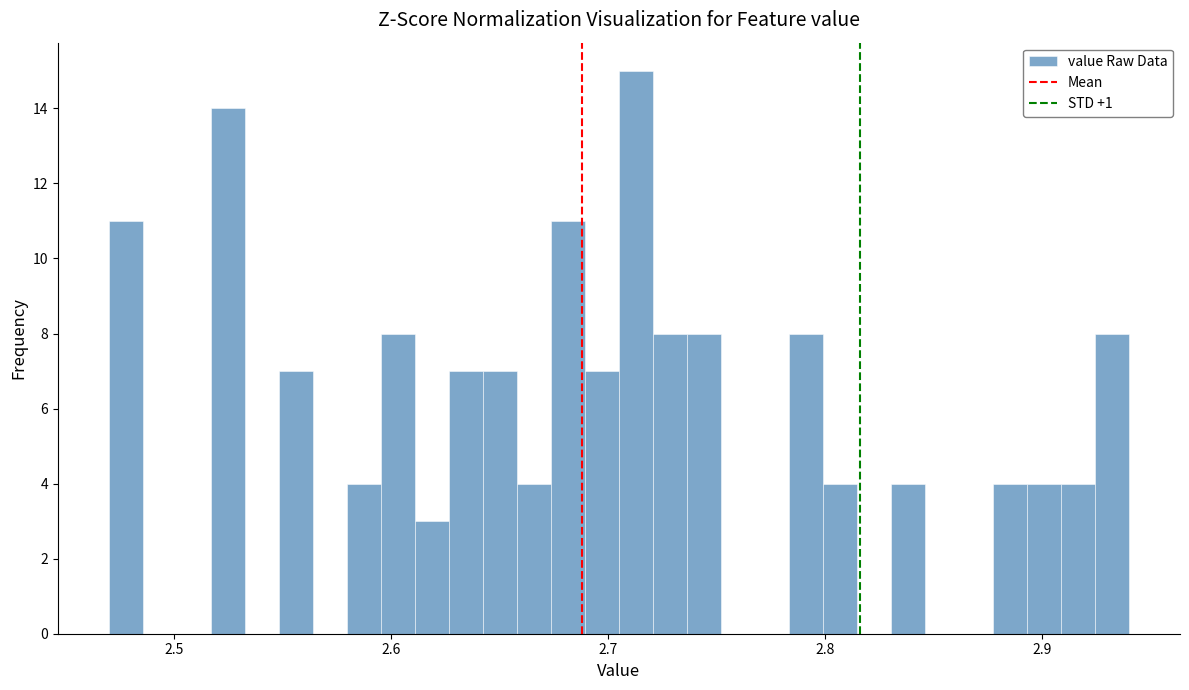

Read against the x-axis, roughly where is the centre of the tallest bar?

2.71